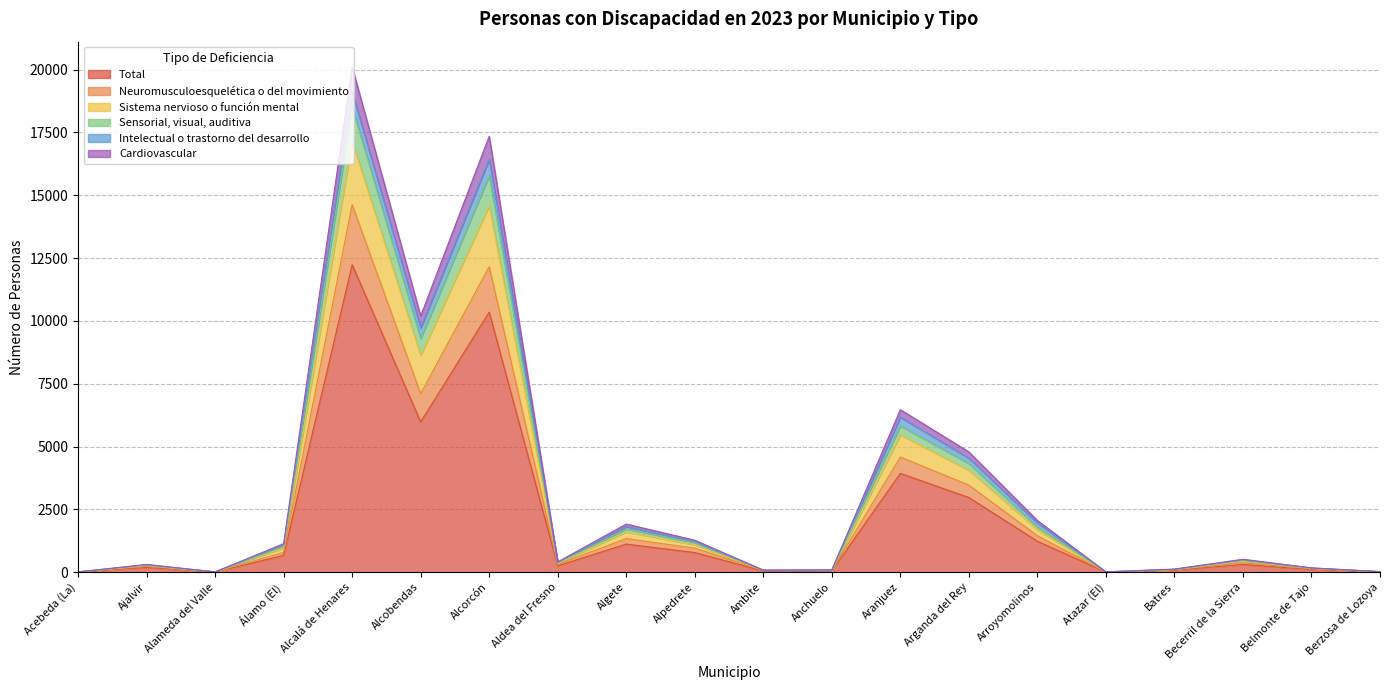

True or false: Total and Cardiovascular cross at least once.

False